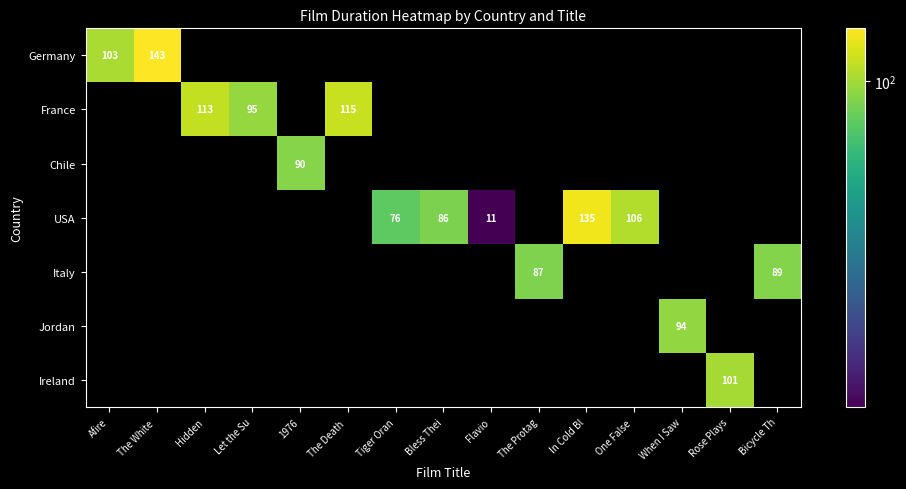

Is it true that USA equals 16 at Flavio?

False